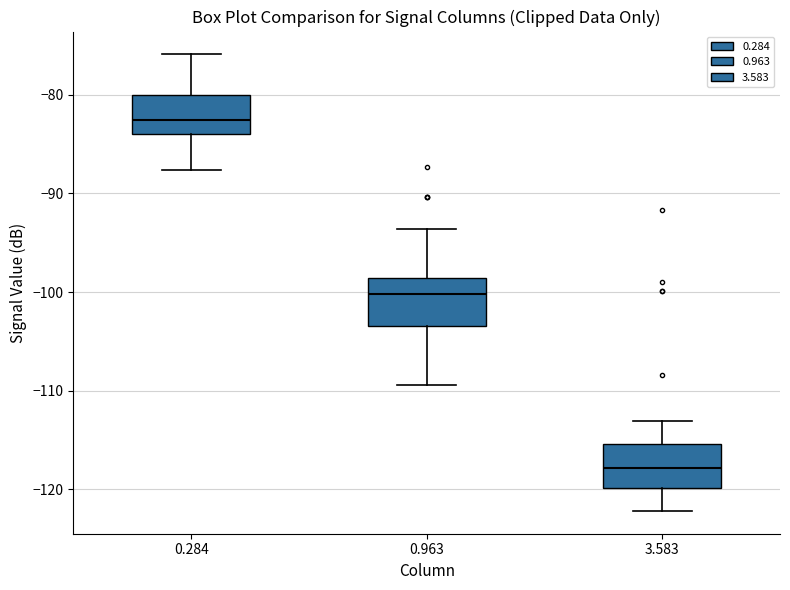

Reading left to right, read every box against the y-axis: the position of its median line, the range the box covers, and the ends of its whiskers. The values are not printed on the chart, so give them approximately, as read against the axis.

0.284: median -83, box -84 to -80, whiskers -88 to -76
0.963: median -100, box -103 to -99, whiskers -109 to -94
3.583: median -118, box -120 to -115, whiskers -122 to -113